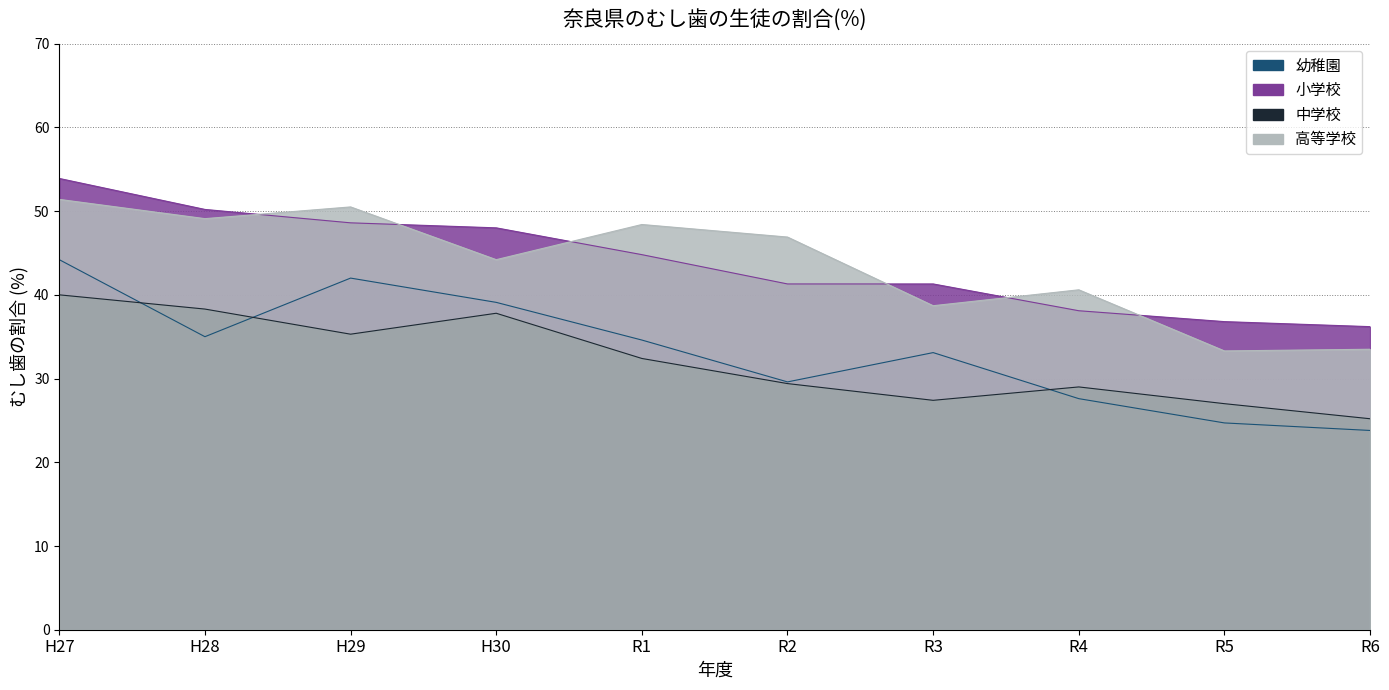

What is the total value across all series at R3?

140.5